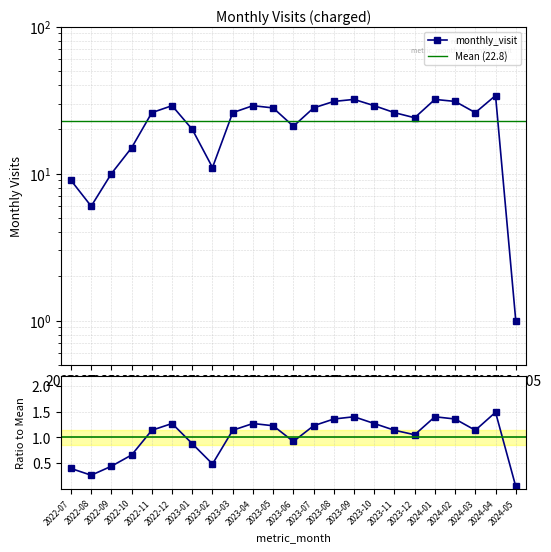

How many values exceed 1?

15